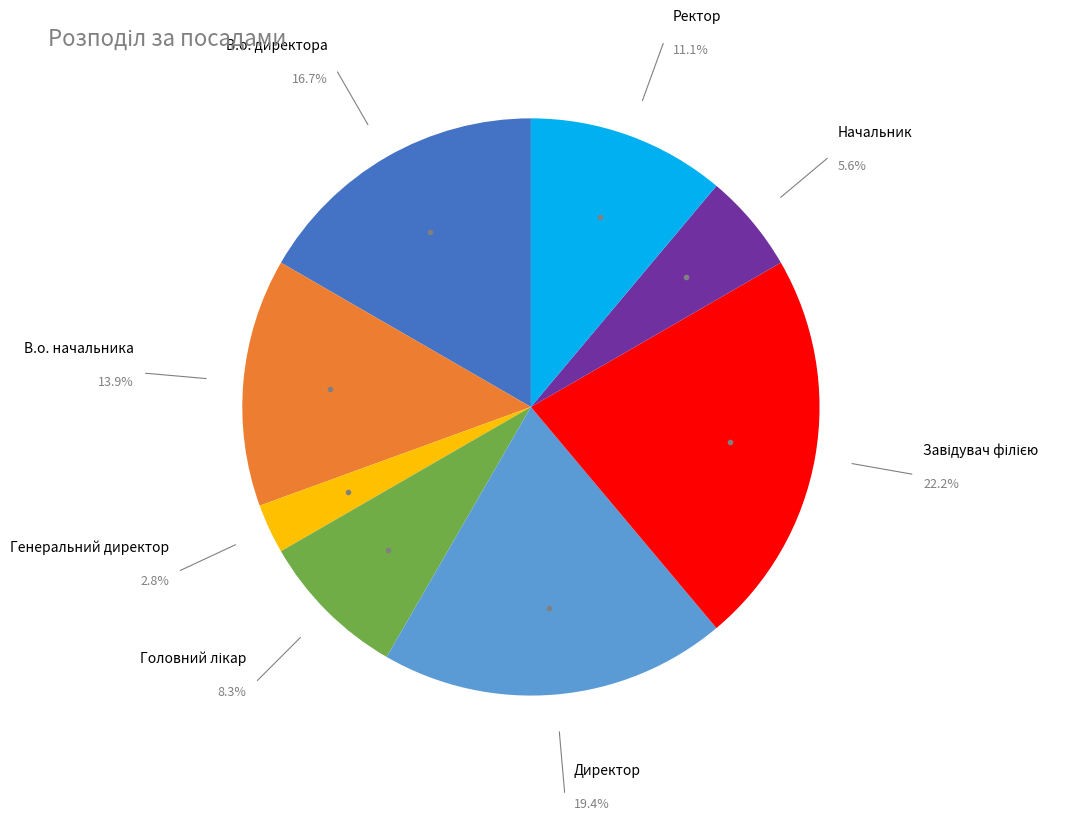

Between В.о. директора and Ректор, which is larger?

В.о. директора